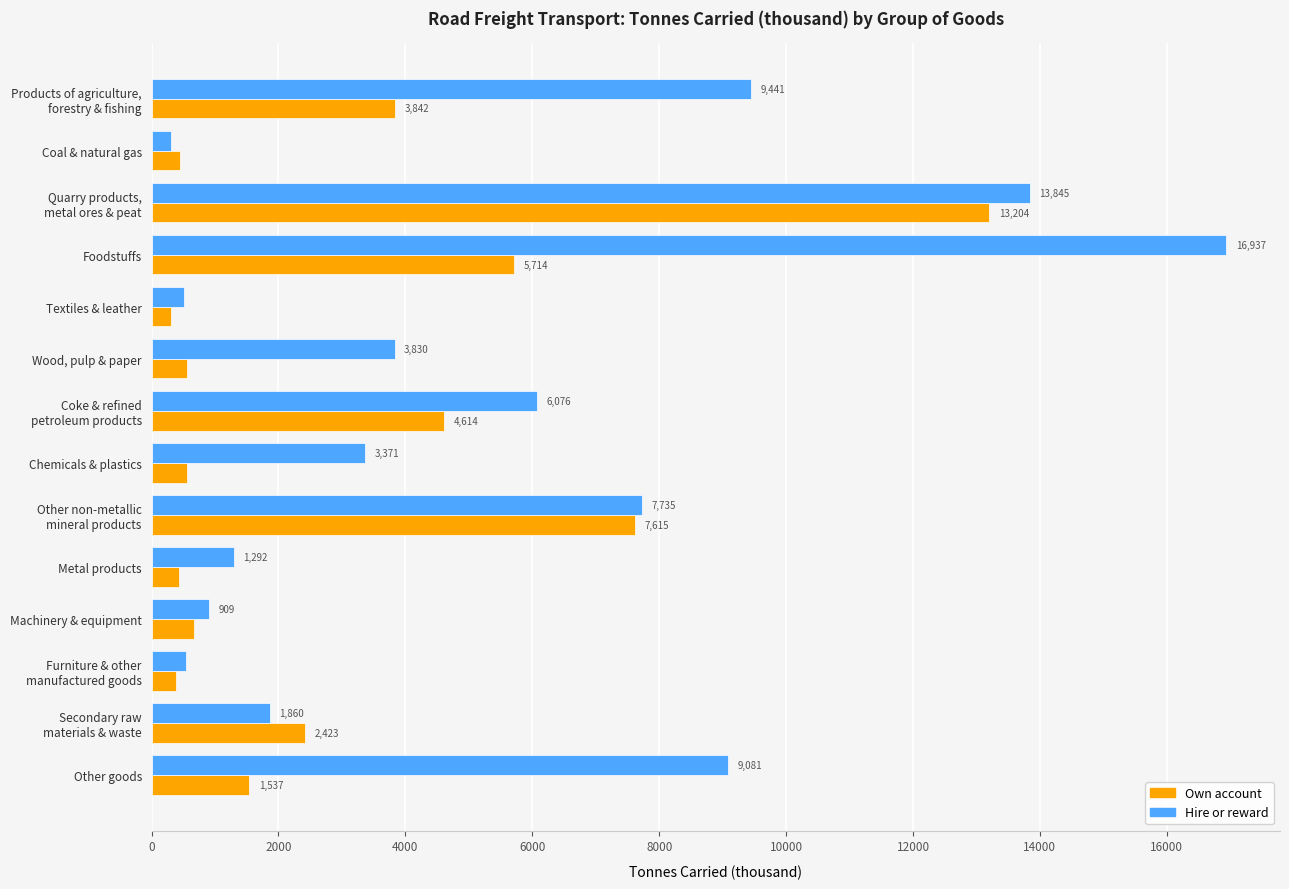

What are all the series names shown in the legend?

Own account, Hire or reward